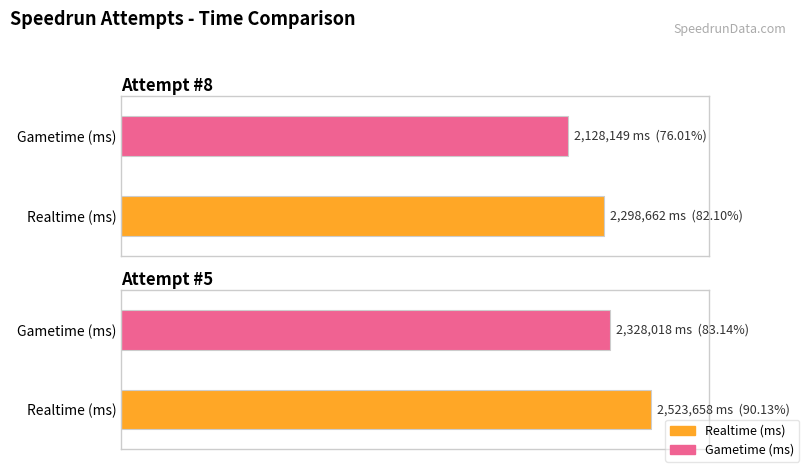

What is the value of the Realtime (ms) bar at the 2nd from the left?

2523658